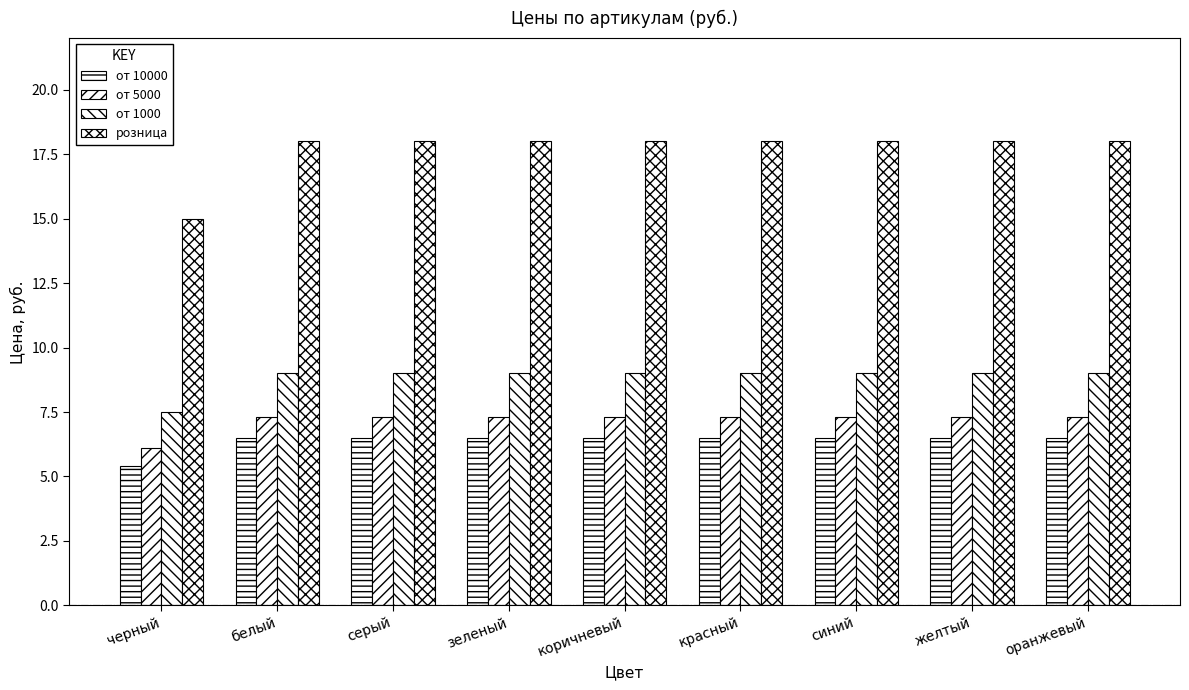

What is the sum of all от 5000 values?

64.7